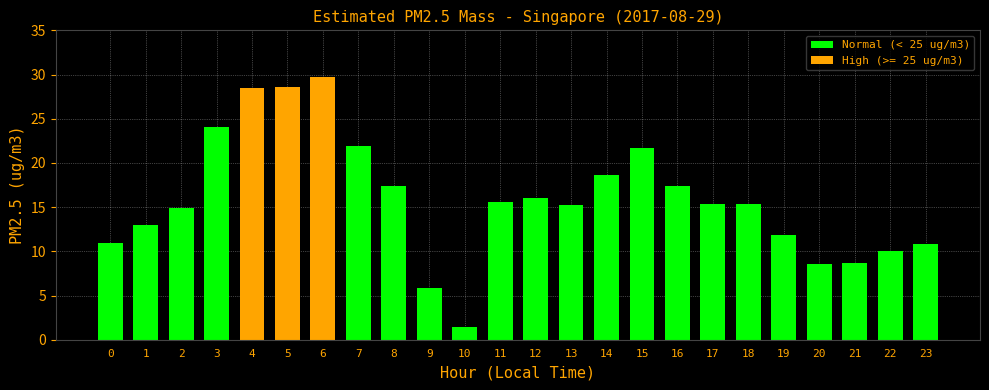

Are the bars horizontal?

No